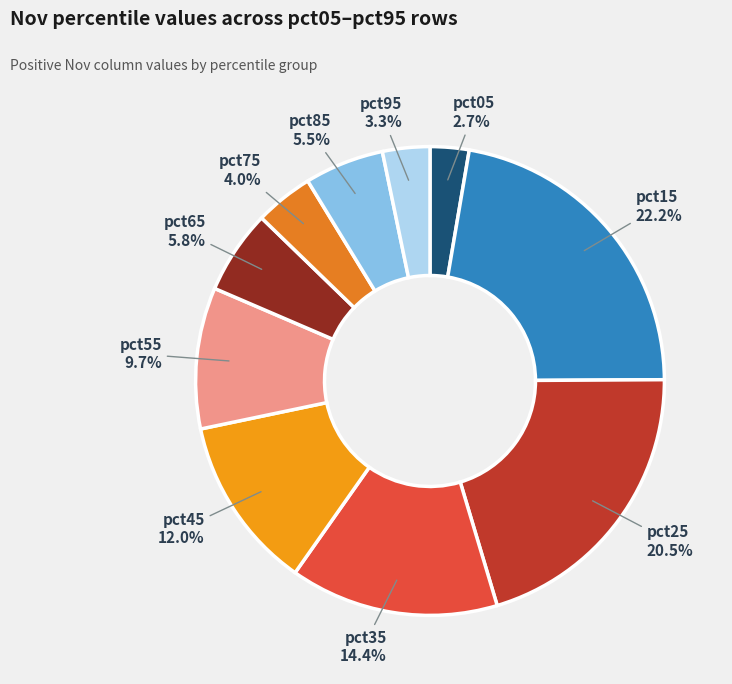

How many segments does this pie chart have?

10